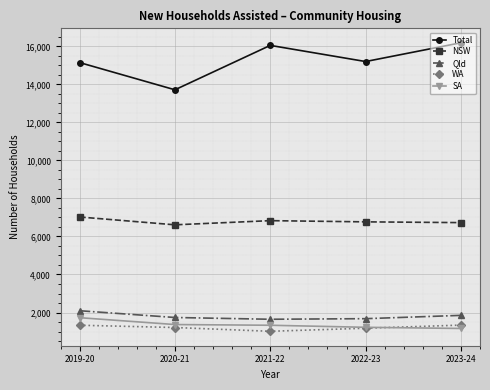

True or false: Qld has a value of 1645 at 2021-22.

True